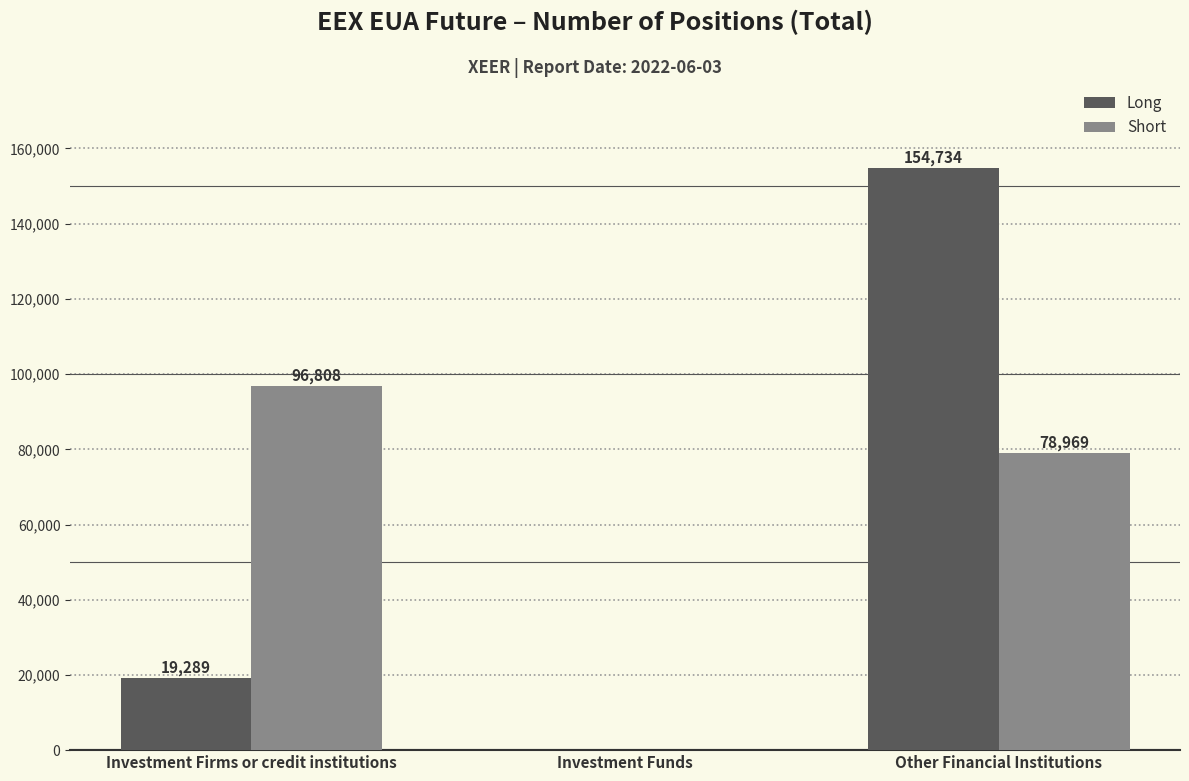

Where is Short nearest to the value 48404?

Other Financial Institutions